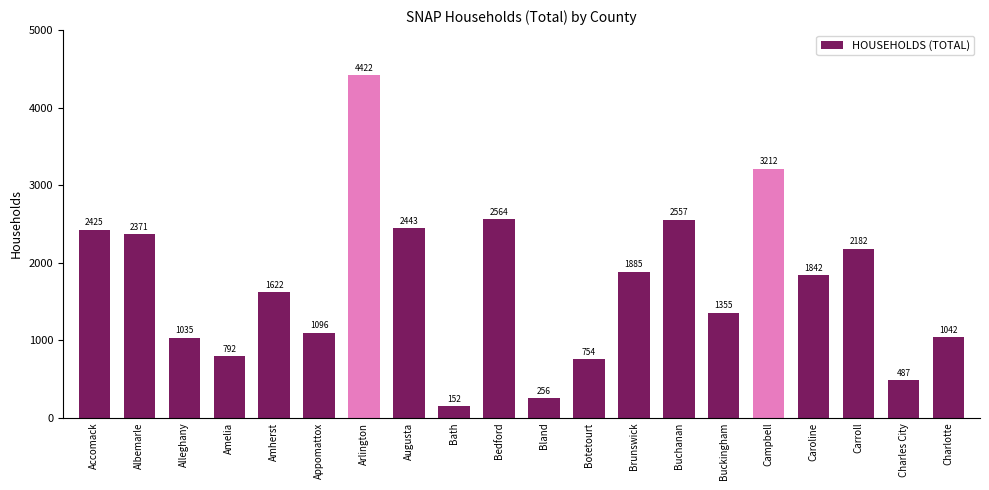

Count the number of categories in the chart.

20